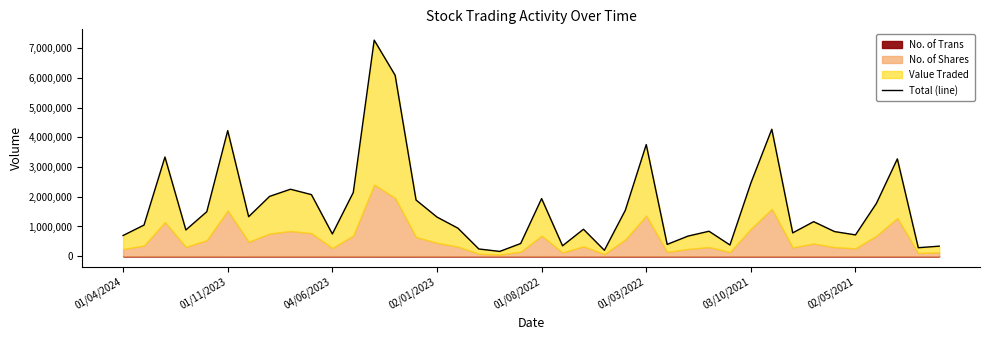

How many data points are above 1162570?

19